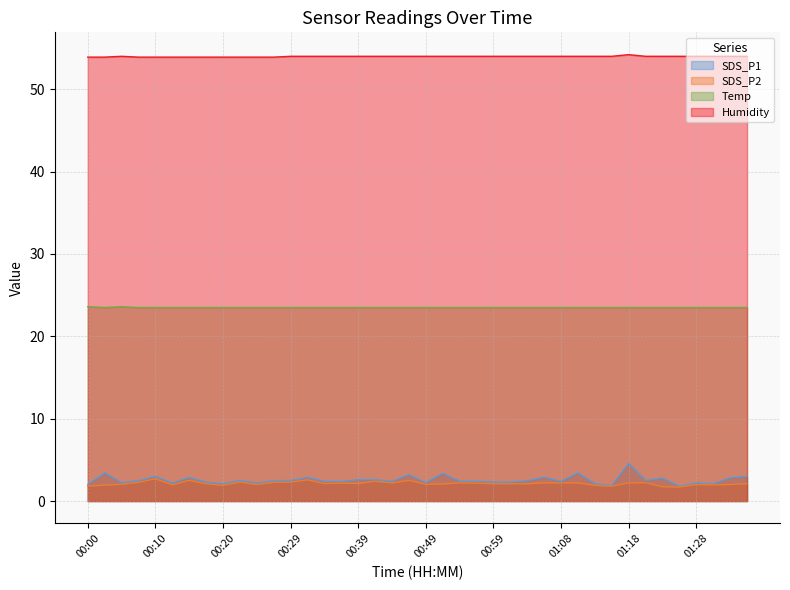

What is the label of the 8th point from the right?

01:18